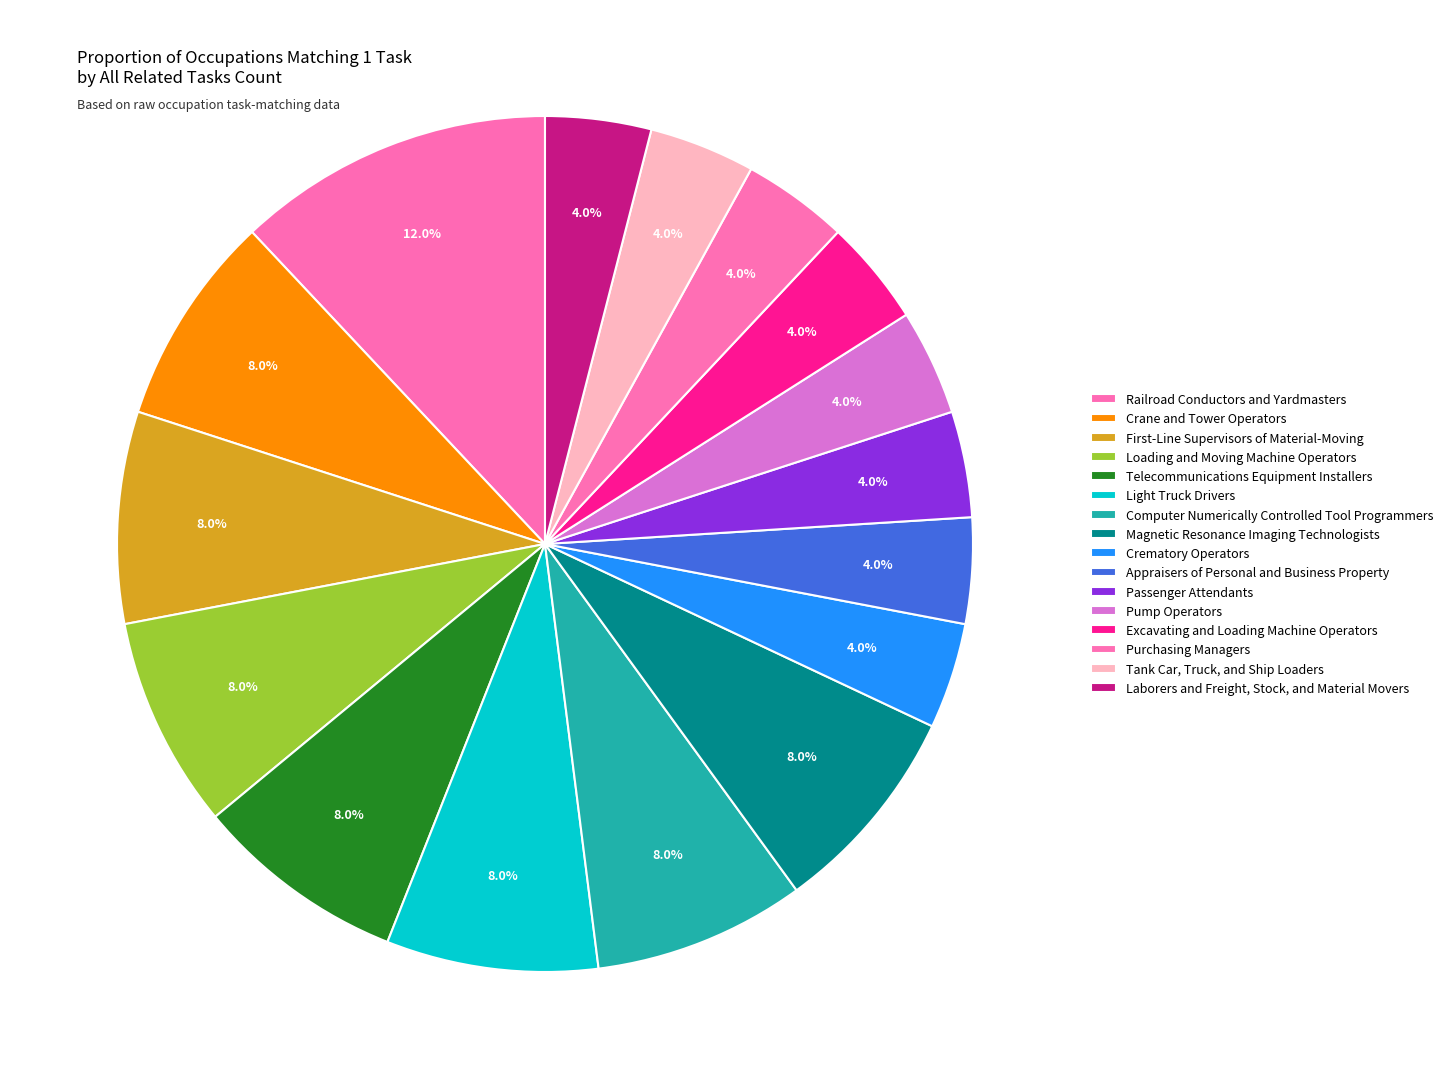

True or false: Tank Car, Truck, and Ship Loaders accounts for 4% of the total.

True